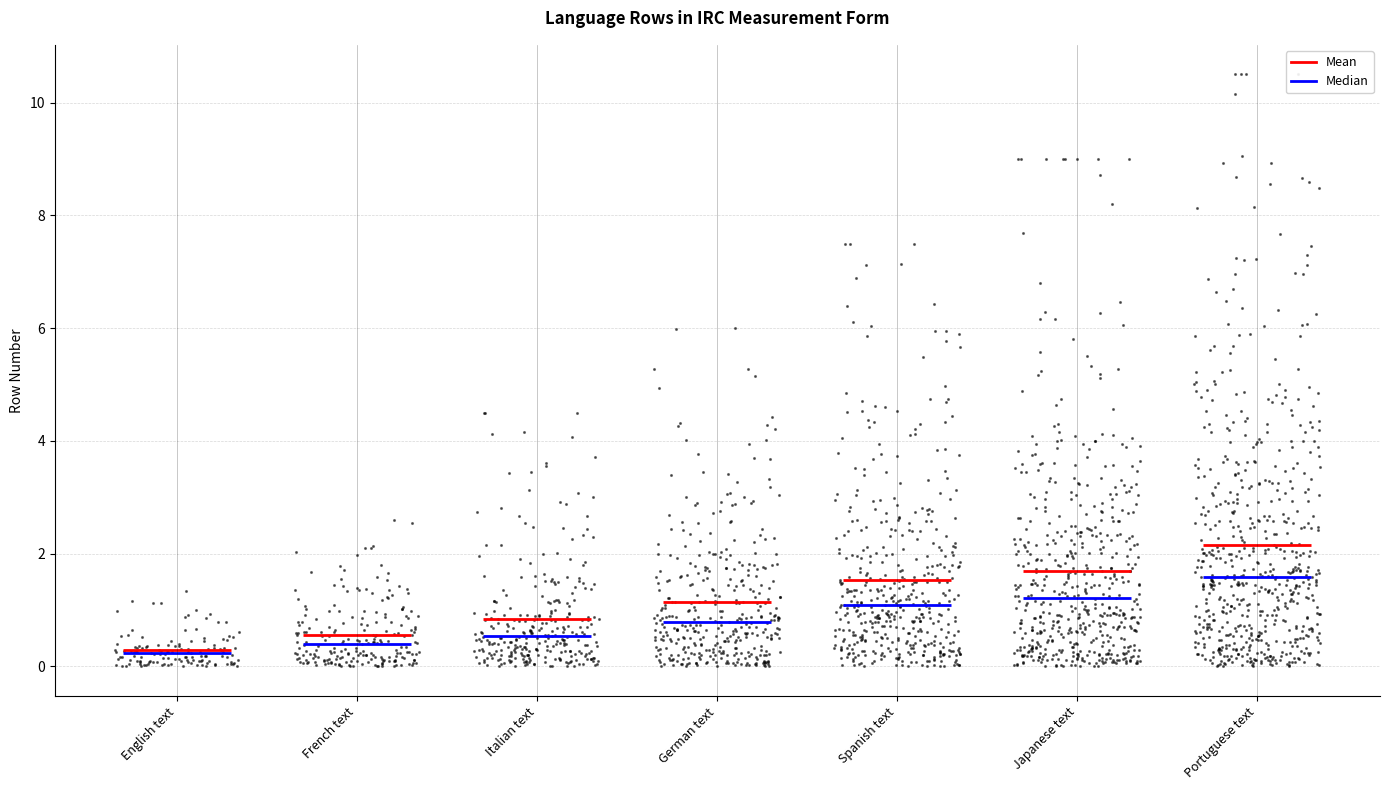

Which has a higher value, English text or German text?

German text